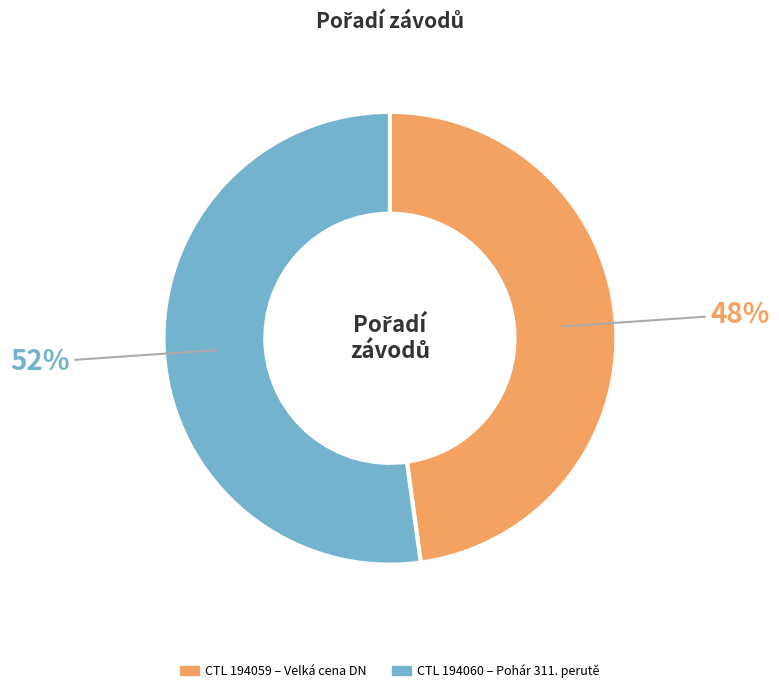

Is there a majority slice in this chart?

Yes